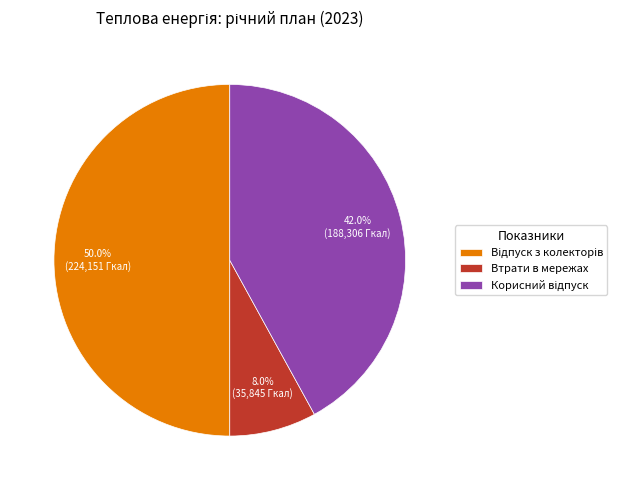

What percentage is NOT represented by Втрати в мережах?

92.0%